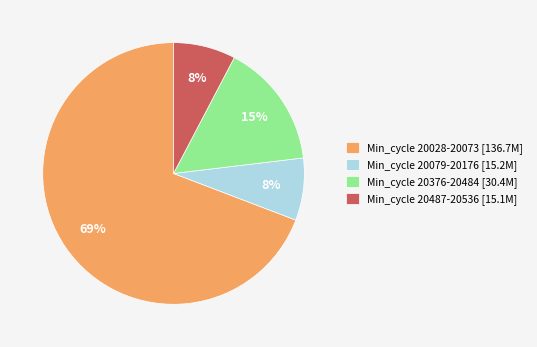

Is there a majority slice in this chart?

Yes